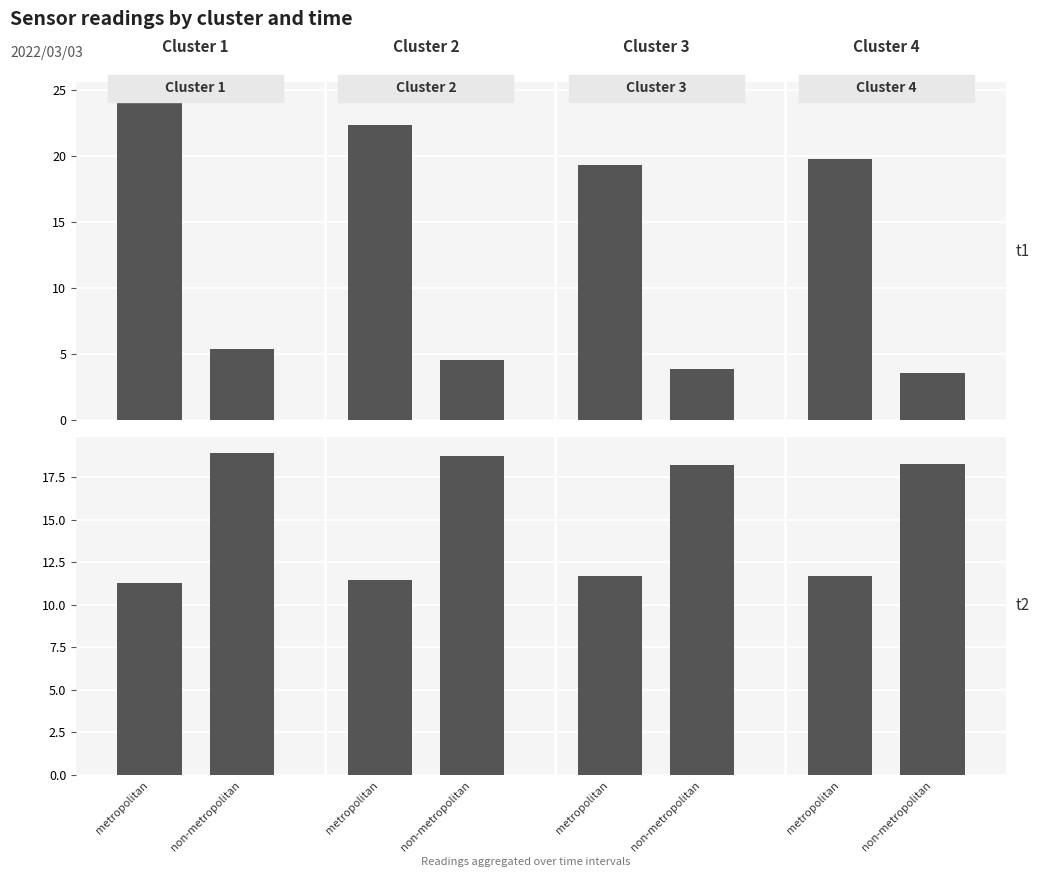

Are the bars grouped side by side (vs. stacked)?

Yes